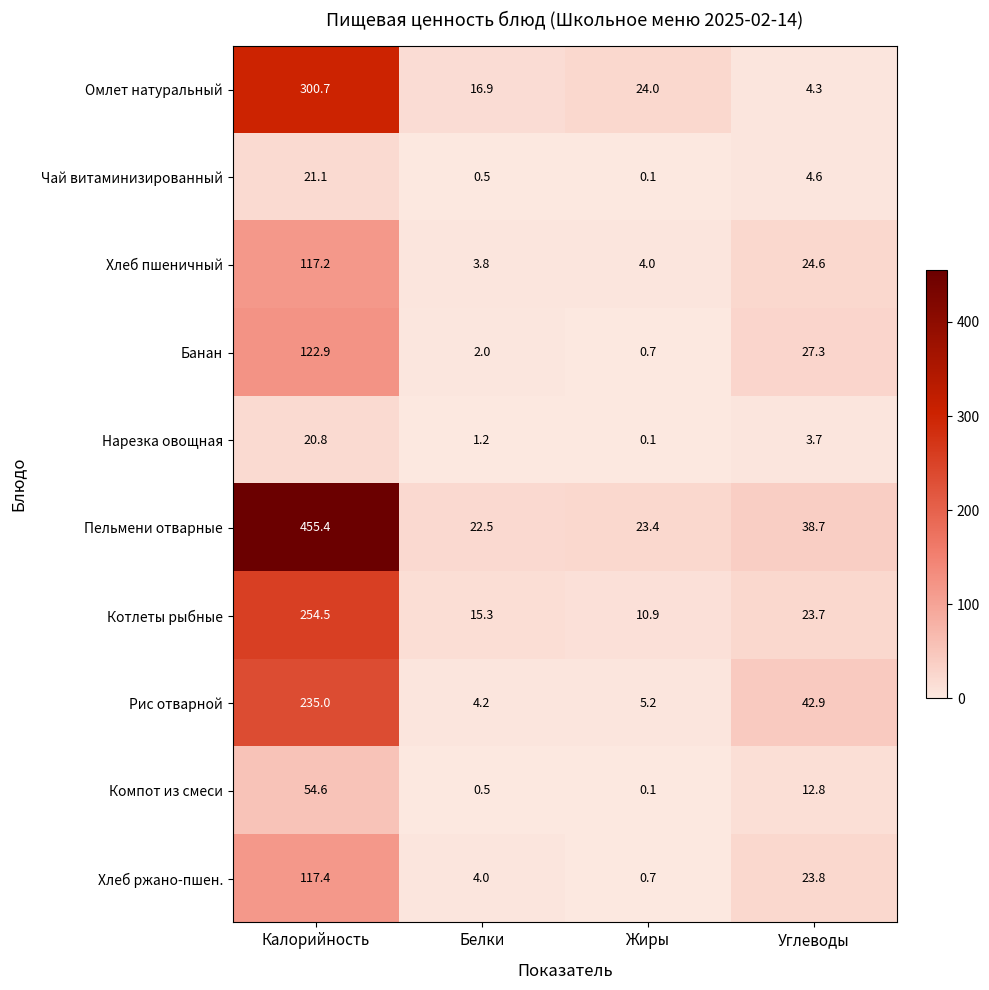

Is it true that Банан equals 1.1 at Белки?

False